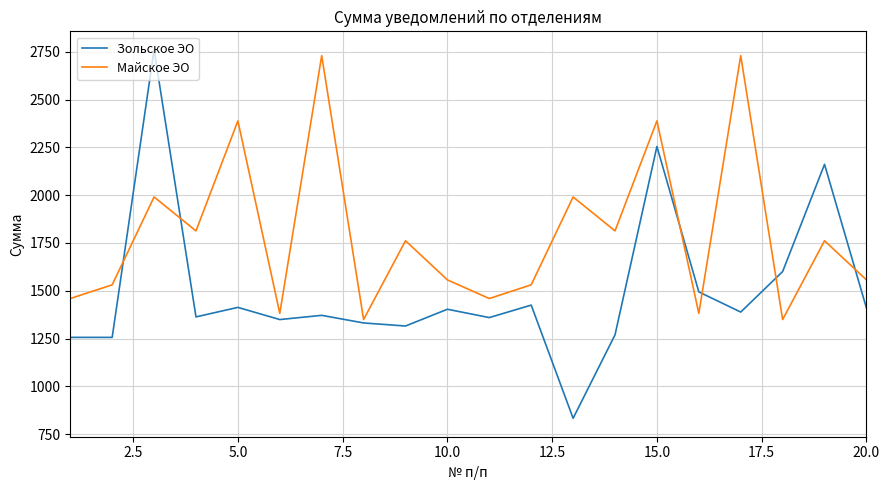

What are all the series names shown in the legend?

Зольское ЭО, Майское ЭО